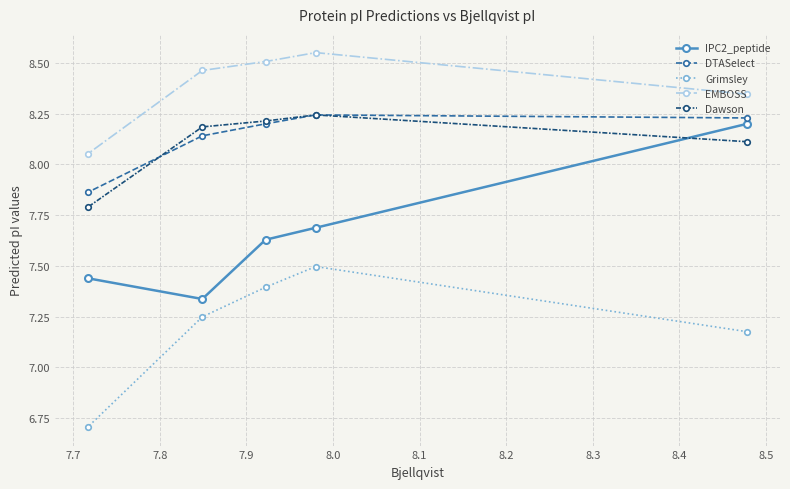

What is the value of the Dawson point at the 4th from the left?

8.2